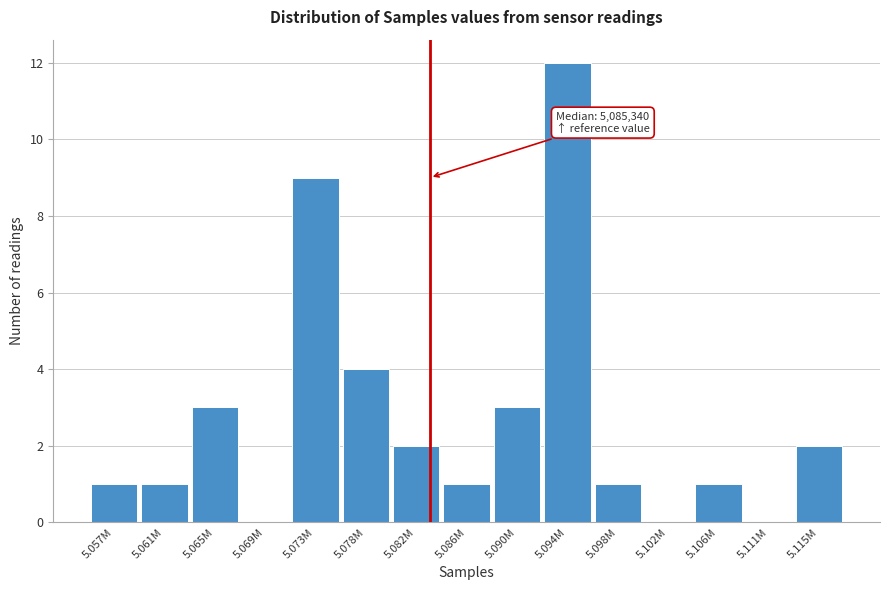

Reading left to right, extract all data points from this chart.

5.057M=1	5.061M=1	5.065M=3	5.069M=0	5.073M=9	5.078M=4	5.082M=2	5.086M=1	5.090M=3	5.094M=12	5.098M=1	5.102M=0	5.106M=1	5.111M=0	5.115M=2